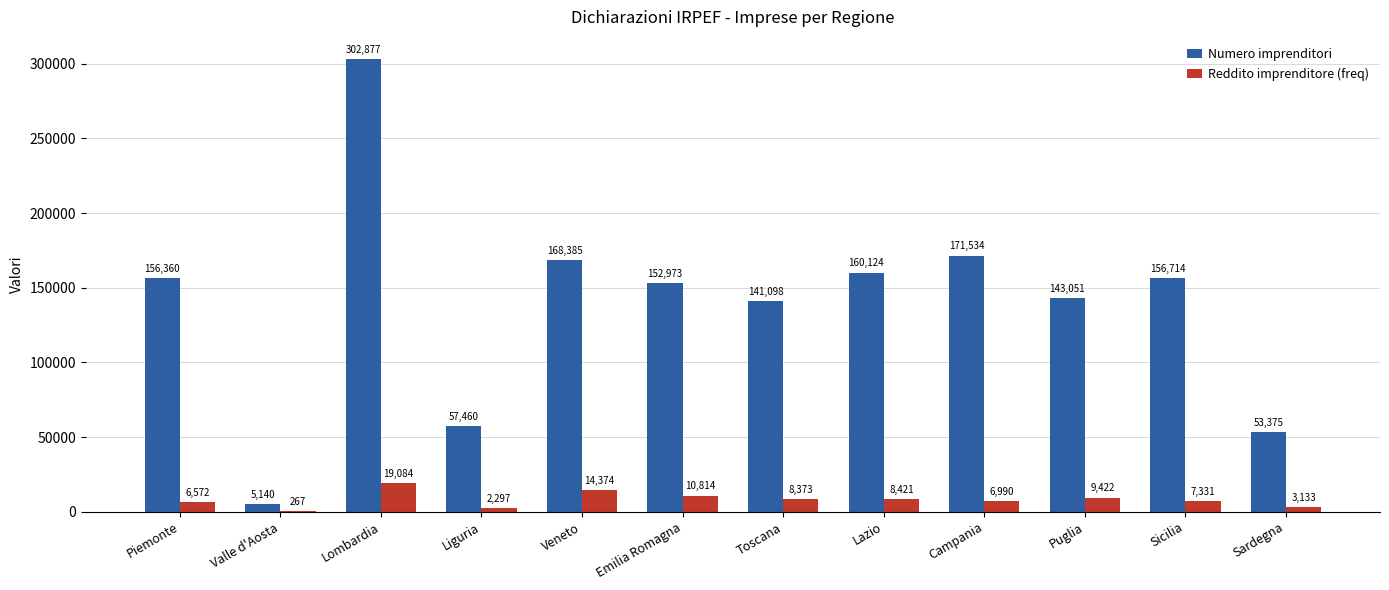

Which series has the largest total across all categories?

Numero imprenditori